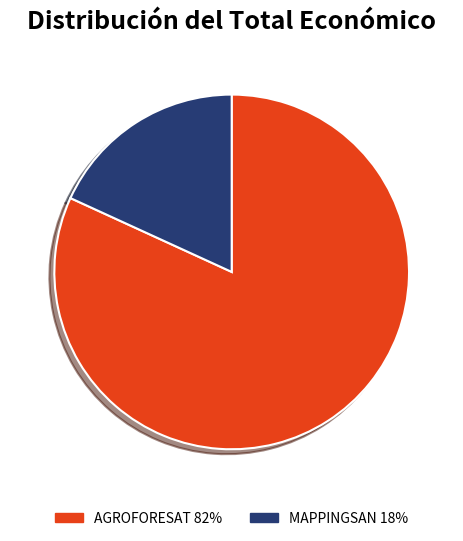

Does any single category account for the majority?

Yes